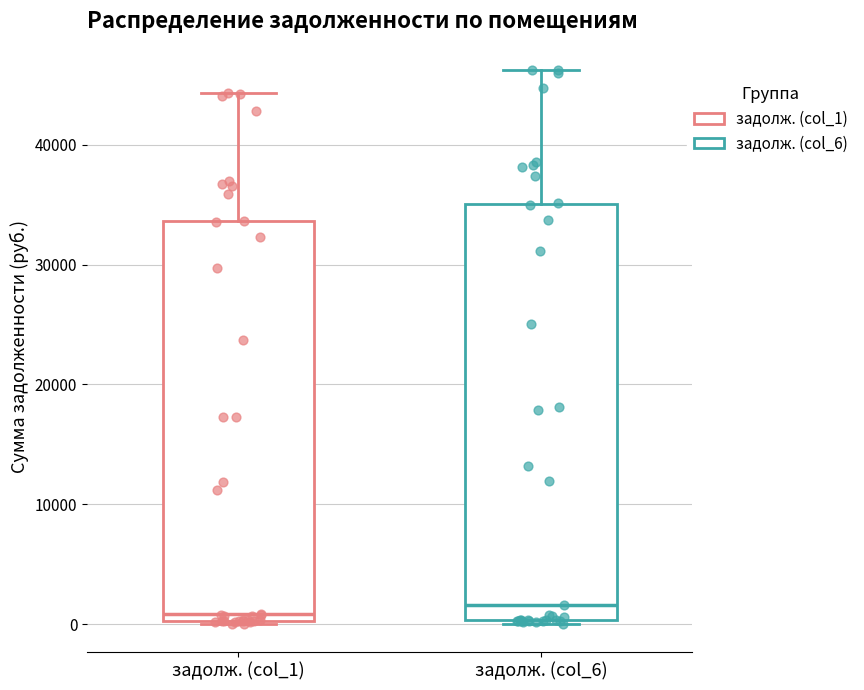

Reading left to right, read every box against the y-axis: the position of its median line, the range the box covers, and the ends of its whiskers. The values are not printed on the chart, so give them approximately, as read against the axis.

задолж. (col_1): median 1000, box 0 to 34000, whiskers 0 to 44000
задолж. (col_6): median 2000, box 0 to 35000, whiskers 0 (just below the box's lower edge) to 46000